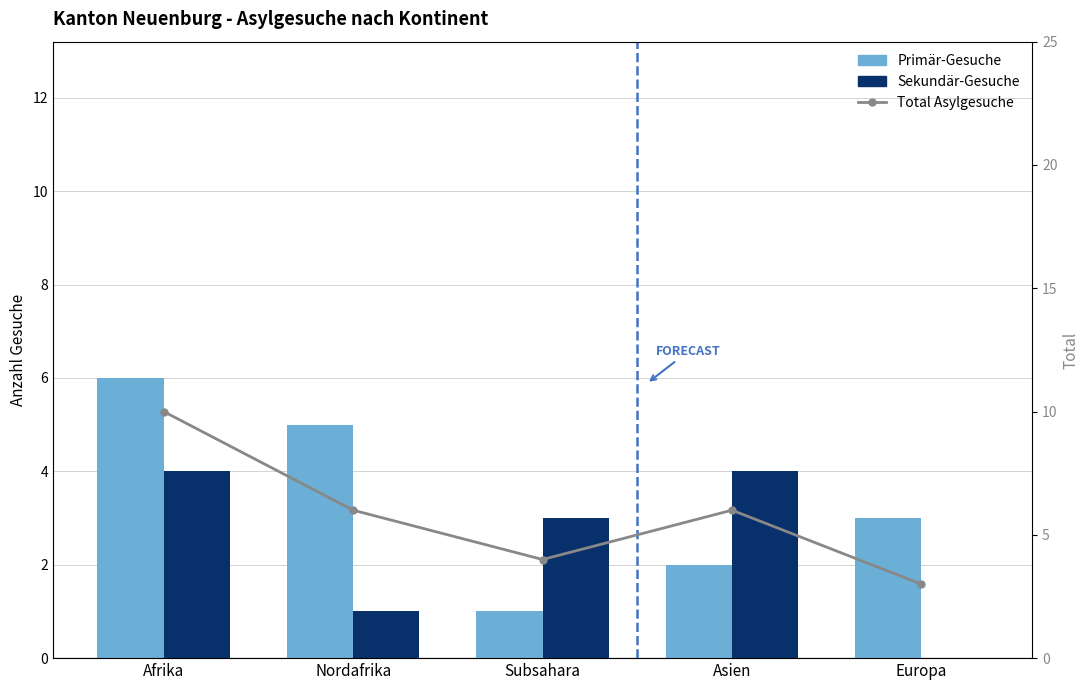

Reading left to right, extract all data points from this chart.

Primär-Gesuche: 6	5	1	2	3
Sekundär-Gesuche: 4	1	3	4	0
Total Asylgesuche: 10	6	4	6	3